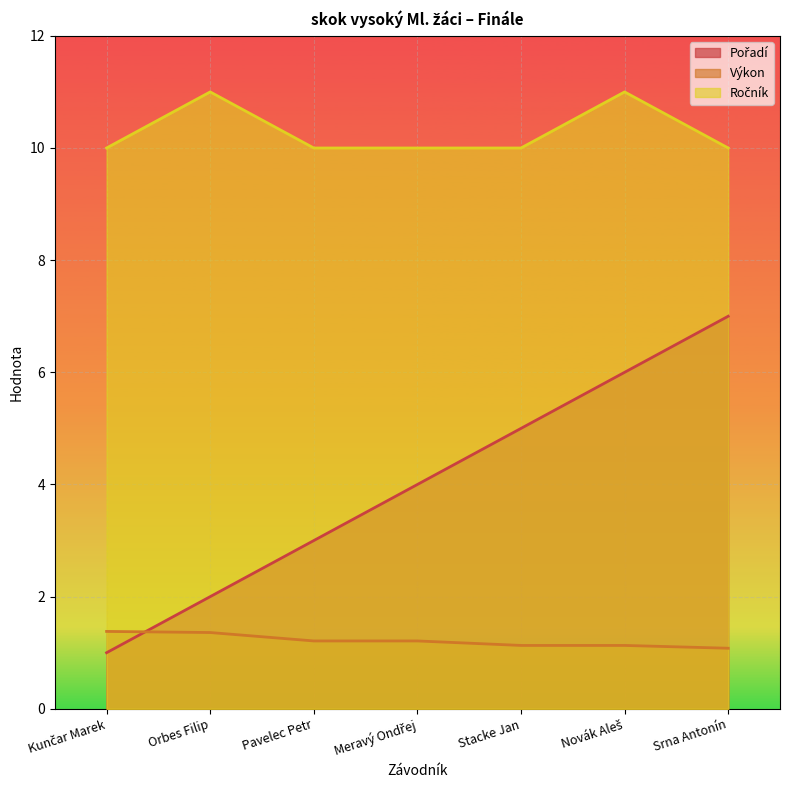

What is the total value across all series at Orbes Filip?

14.4